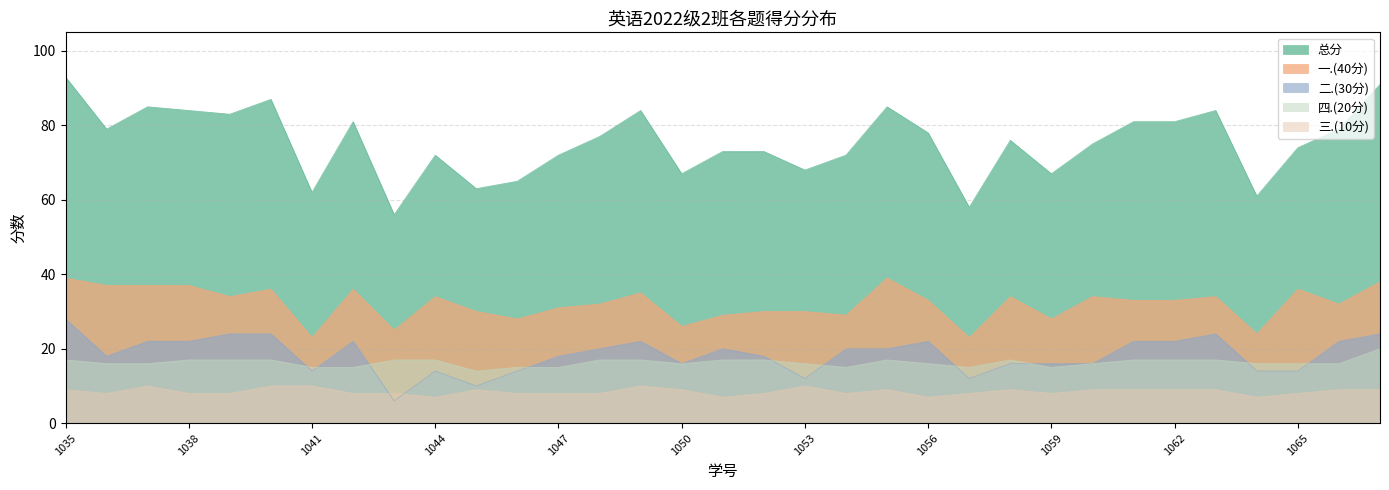

Where is 二.(30分) nearest to the value 17?

2022041036